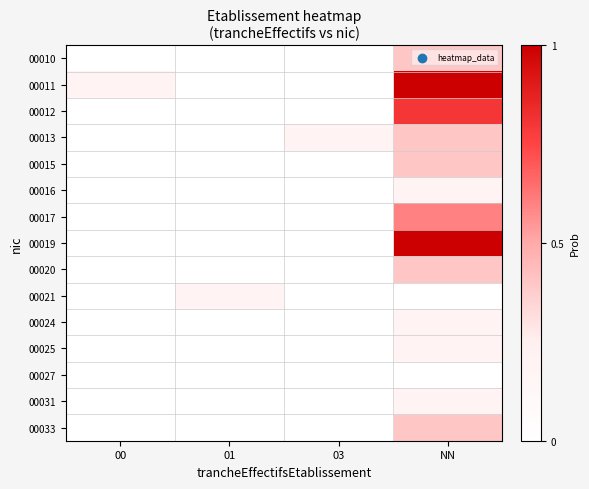

Reading left to right, extract all data points from this chart.

00010: 00=0.0	01=0.0	03=0.0	NN=0.4
00011: 00=0.2	01=0.0	03=0.0	NN=1.0
00012: 00=0.0	01=0.0	03=0.0	NN=0.8
00013: 00=0.0	01=0.0	03=0.2	NN=0.4
00015: 00=0.0	01=0.0	03=0.0	NN=0.4
00016: 00=0.0	01=0.0	03=0.0	NN=0.2
00017: 00=0.0	01=0.0	03=0.0	NN=0.6
00019: 00=0.0	01=0.0	03=0.0	NN=1.0
00020: 00=0.0	01=0.0	03=0.0	NN=0.4
00021: 00=0.0	01=0.2	03=0.0	NN=0.0
00024: 00=0.0	01=0.0	03=0.0	NN=0.2
00025: 00=0.0	01=0.0	03=0.0	NN=0.2
00027: 00=0.0	01=0.0	03=0.0	NN=0.0
00031: 00=0.0	01=0.0	03=0.0	NN=0.2
00033: 00=0.0	01=0.0	03=0.0	NN=0.4